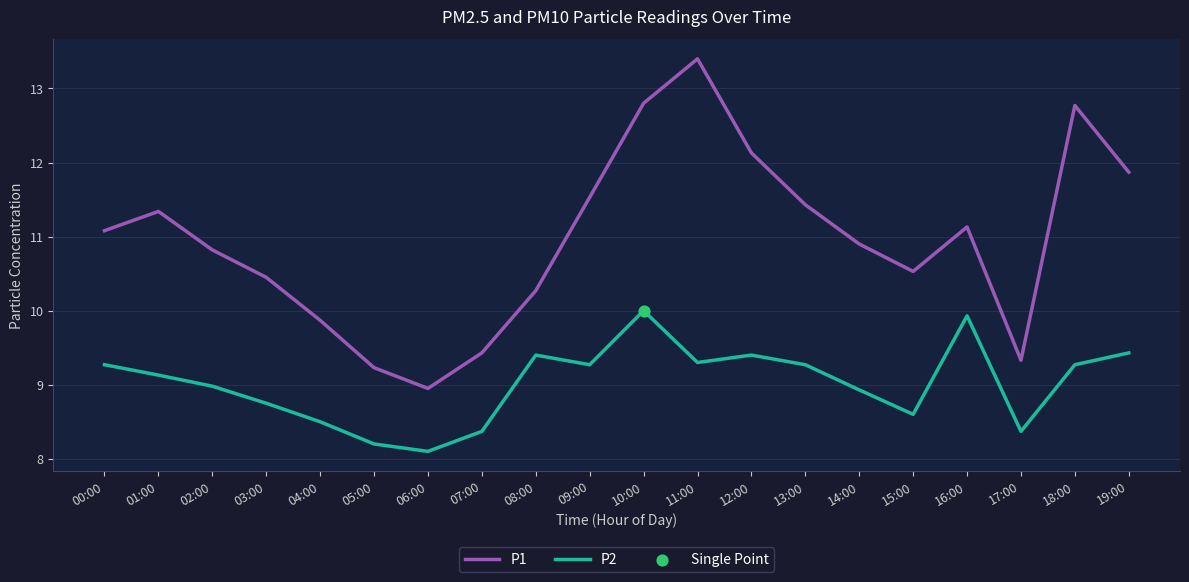

Which series has the largest total across all categories?

P1